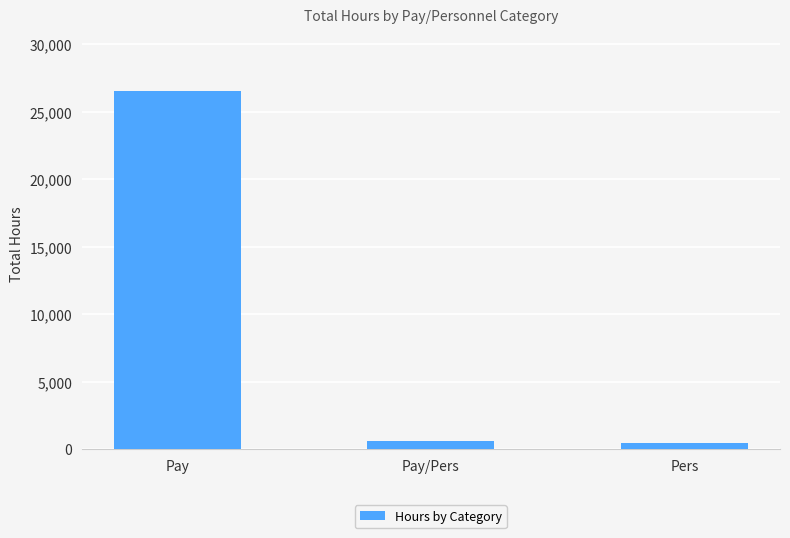

How many series are shown in this chart?

1